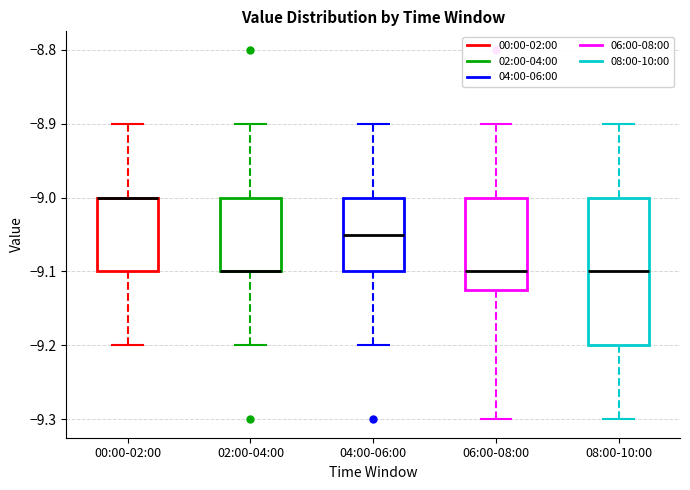

Where does the upper whisker of the box for 04:00-06:00 end on the y-axis? The values are not printed on the chart, so give them approximately, as read against the axis.

-8.90